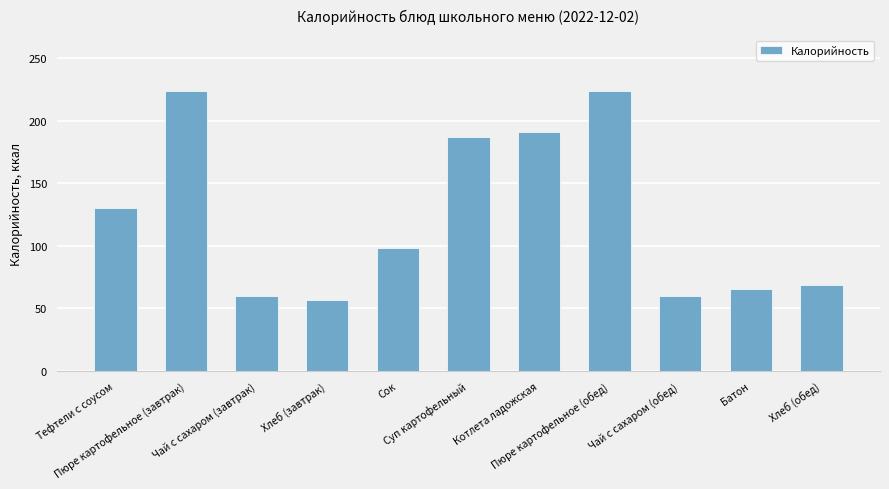

How many distinct data groups are displayed?

1